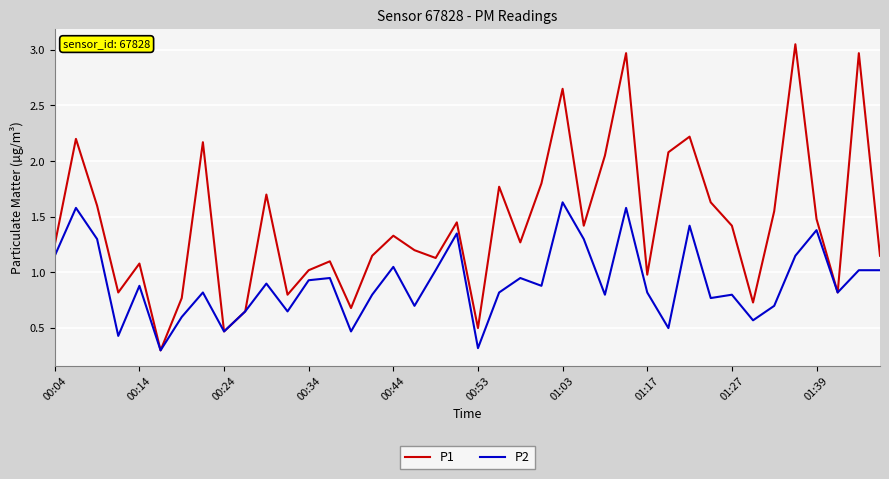

Which series has the largest total across all categories?

P1